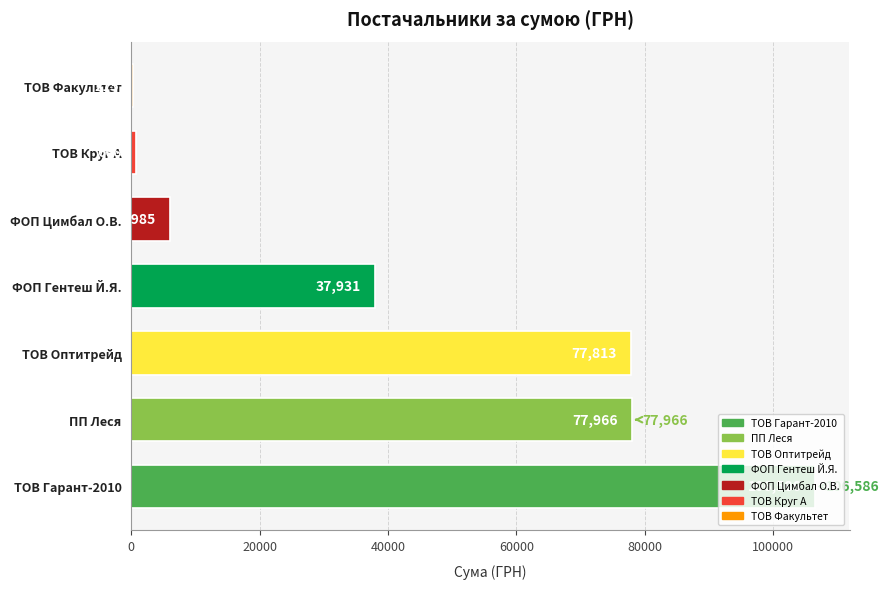

What is the sum of the values at ПП Леся and ФОП Цимбал О.В.?

83951.0